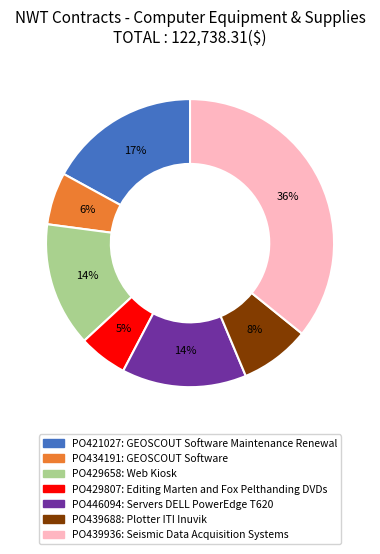

Between PO429807 and PO439688, which is larger?

PO439688